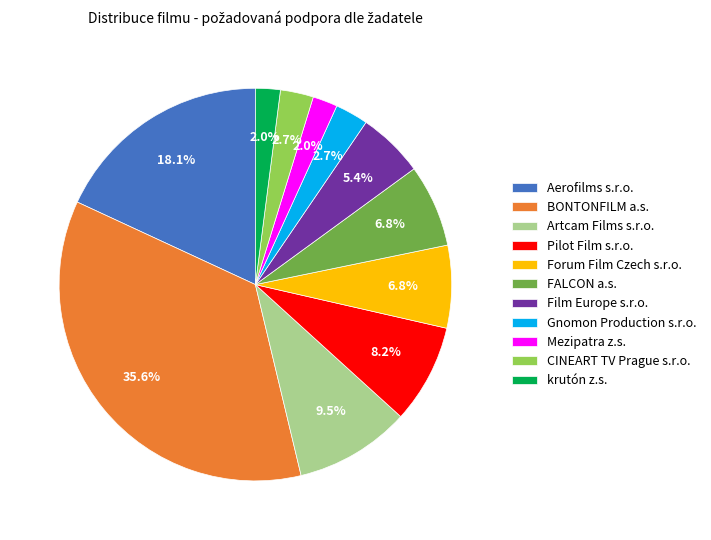

How many segments does this pie chart have?

11